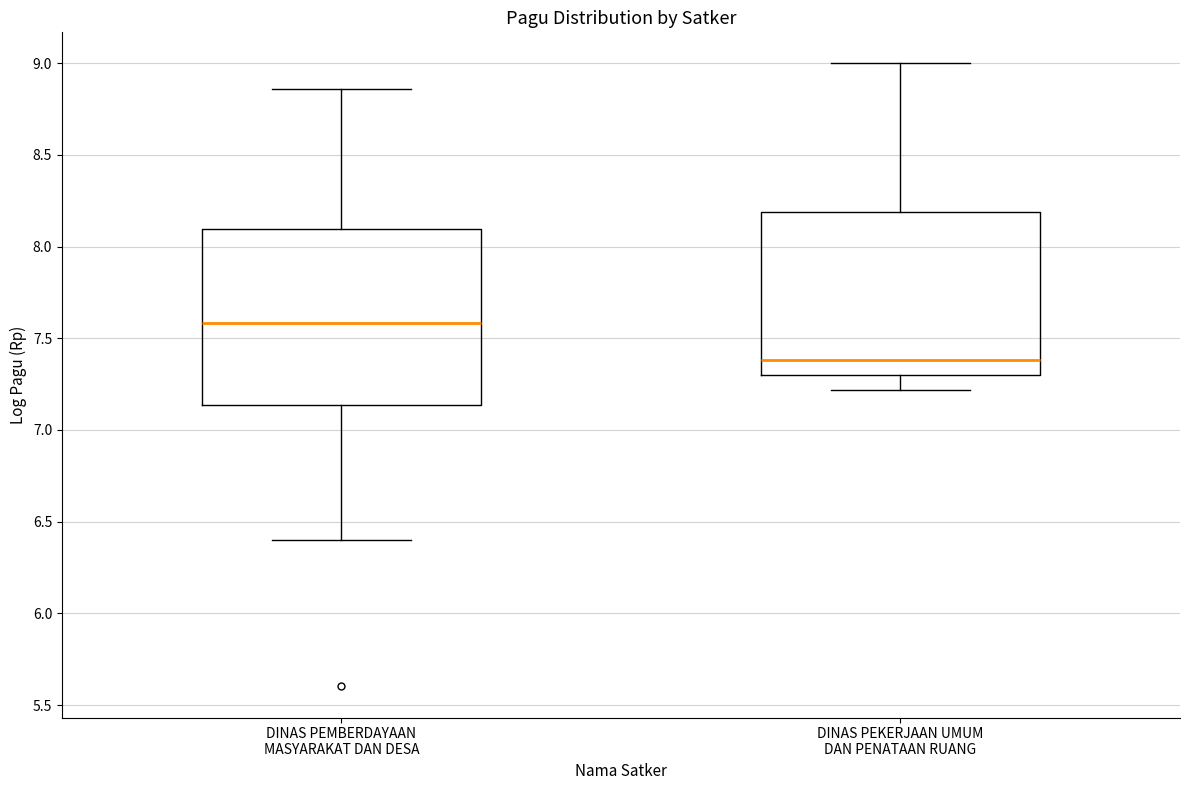

Reading left to right, read every box against the y-axis: the position of its median line, the range the box covers, and the ends of its whiskers. The values are not printed on the chart, so give them approximately, as read against the axis.

DINAS PEMBERDAYAAN MASYARAKAT DAN DESA: median 7.60, box 7.15 to 8.10, whiskers 6.40 to 8.85
DINAS PEKERJAAN UMUM DAN PENATAAN RUANG: median 7.40, box 7.30 to 8.20, whiskers 7.20 to 9.00